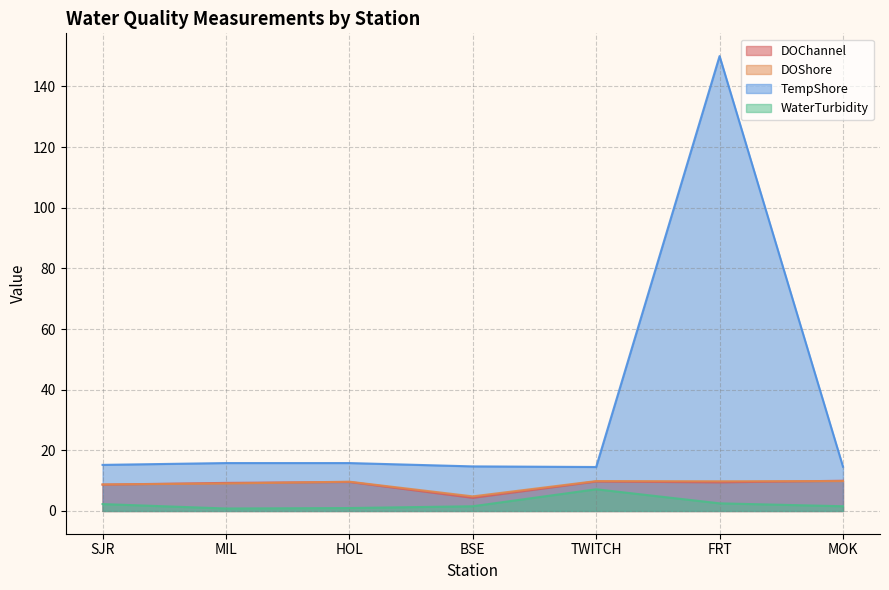

What is the minimum value shown in the chart?

0.8